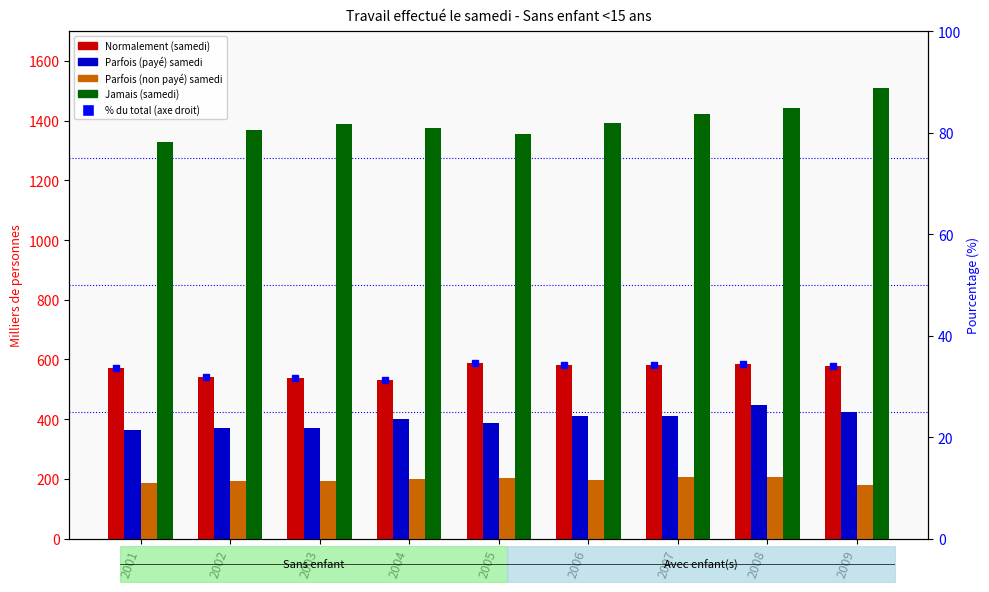

Reading left to right, extract all data points from this chart.

Normalement (samedi): 571.7	542.2	538.3	530.0	587.6	580.4	582.0	585.3	577.9
Parfois (payé) samedi: 362.7	370.6	371.7	402.0	388.4	409.8	411.4	446.8	424.8
Parfois (non payé) samedi: 187.5	193.3	193.8	199.8	203.4	197.1	205.1	205.7	180.1
Jamais (samedi): 1329.9	1367.6	1387.7	1376.8	1355.5	1390.5	1422.5	1443.1	1509.8